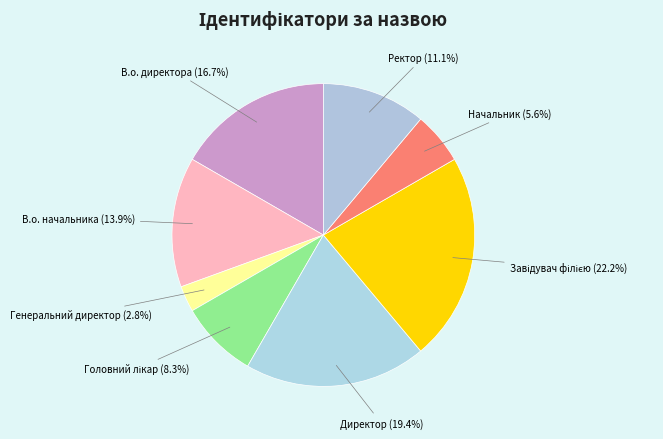

Is there any slice that represents more than half of the pie?

No